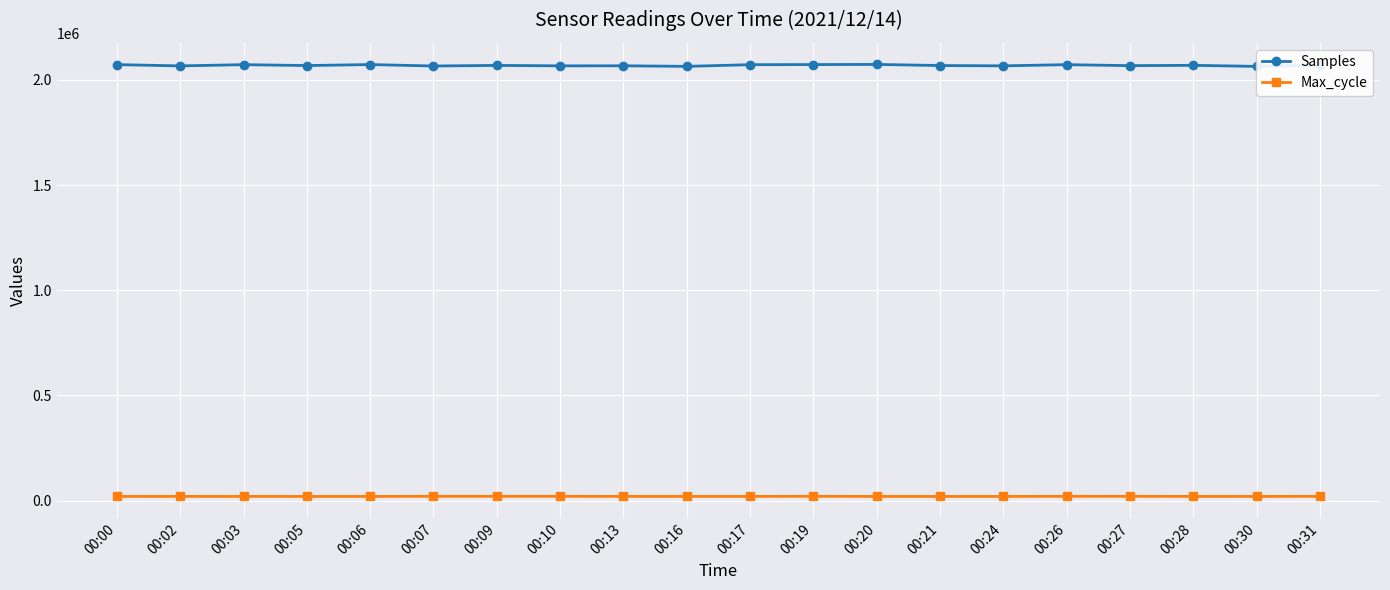

Does the chart display data point markers on the line(s)?

Yes